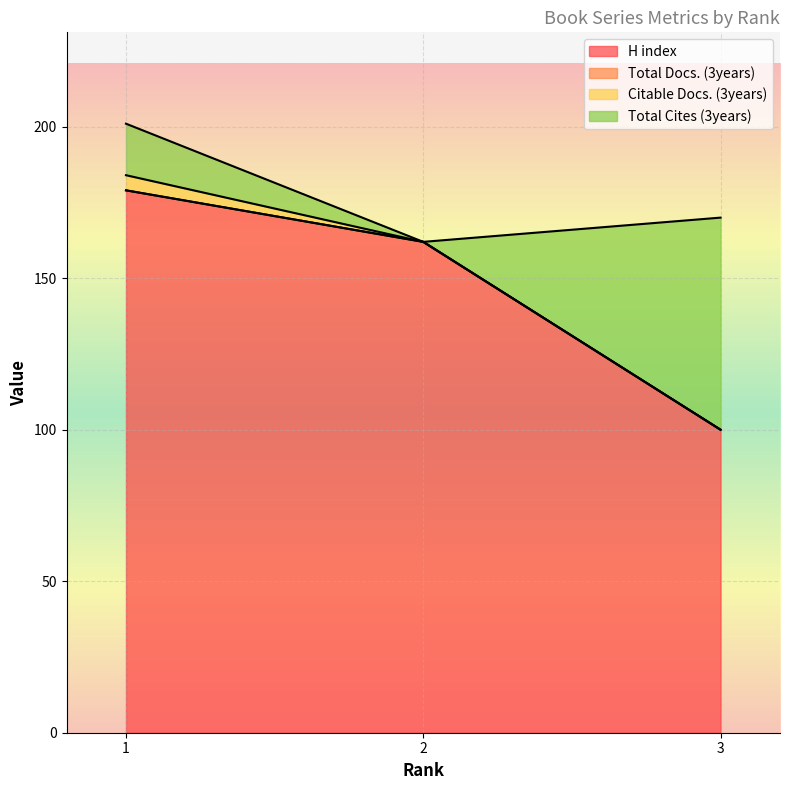

Is it true that H index equals 74 at 1?

False